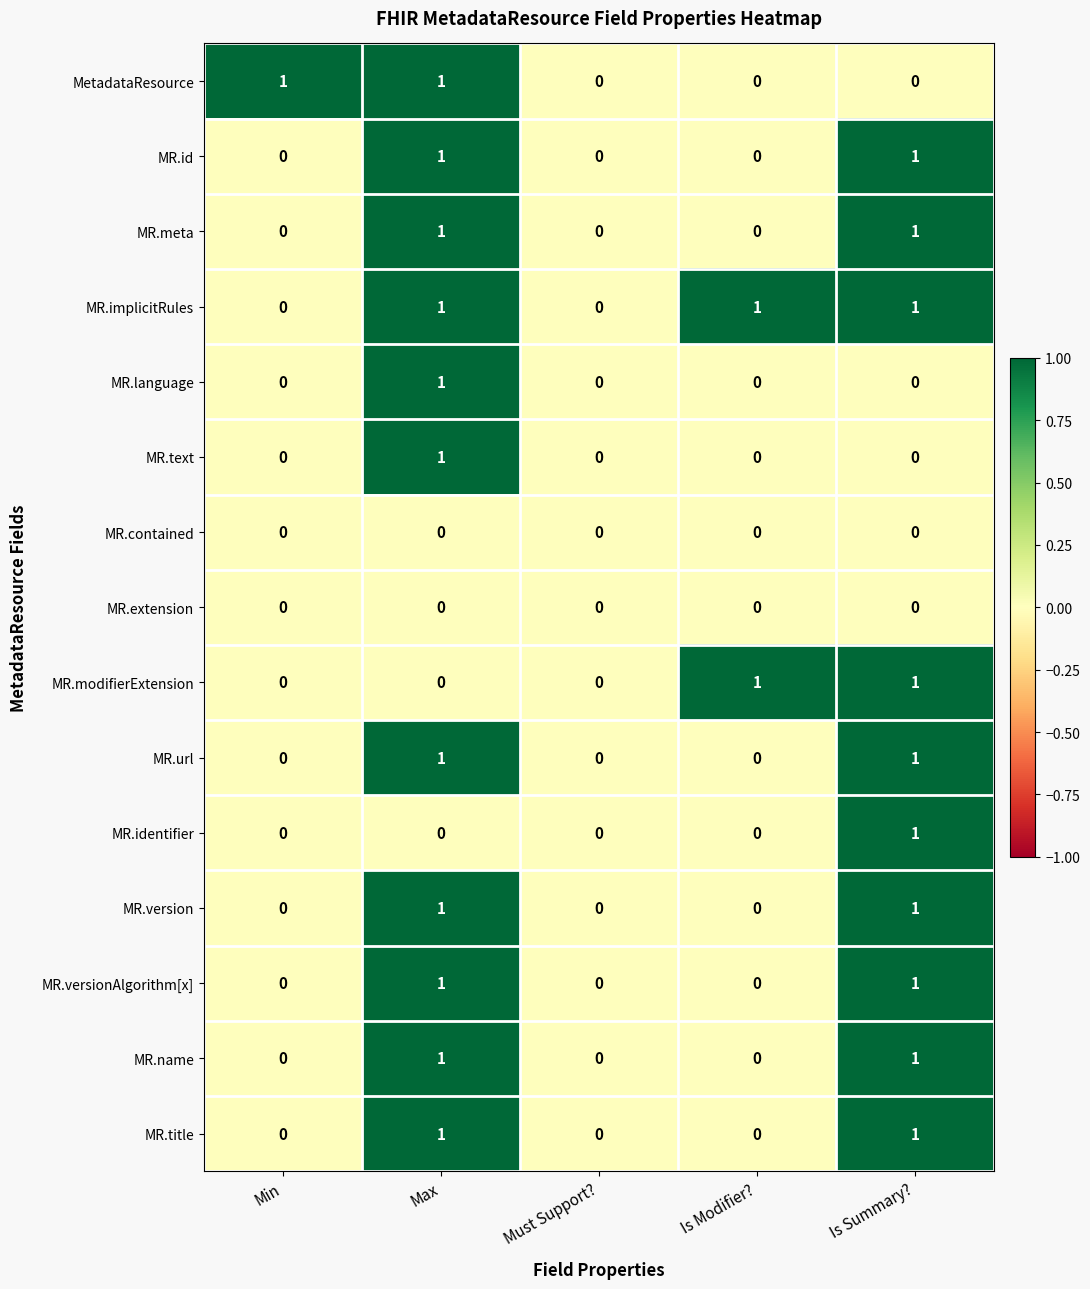

How many MR.identifier values are between 0 and 1?

5